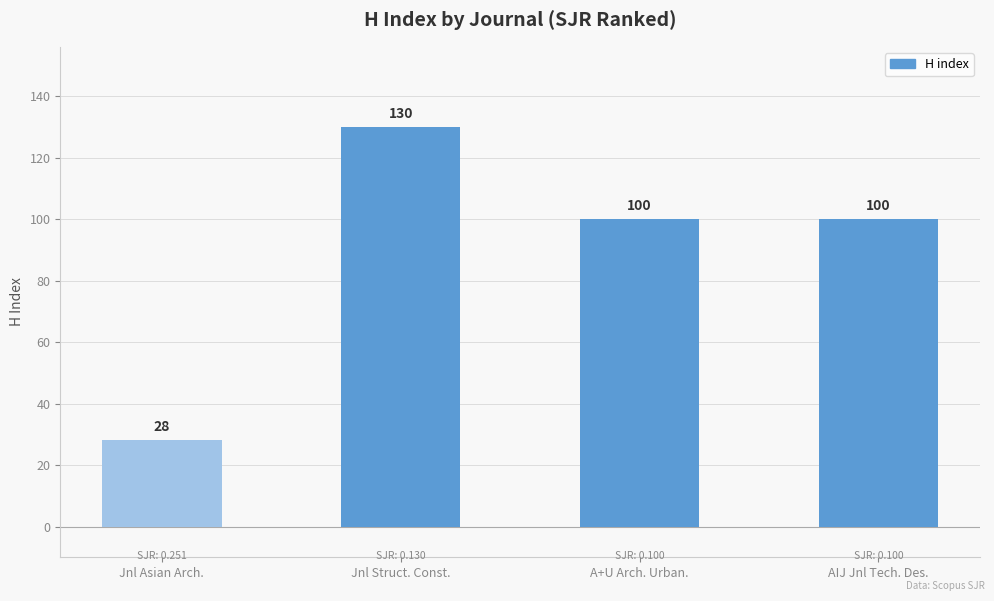

What is the sum of the values at Jnl Struct. Const. and AIJ Jnl Tech. Des.?

230